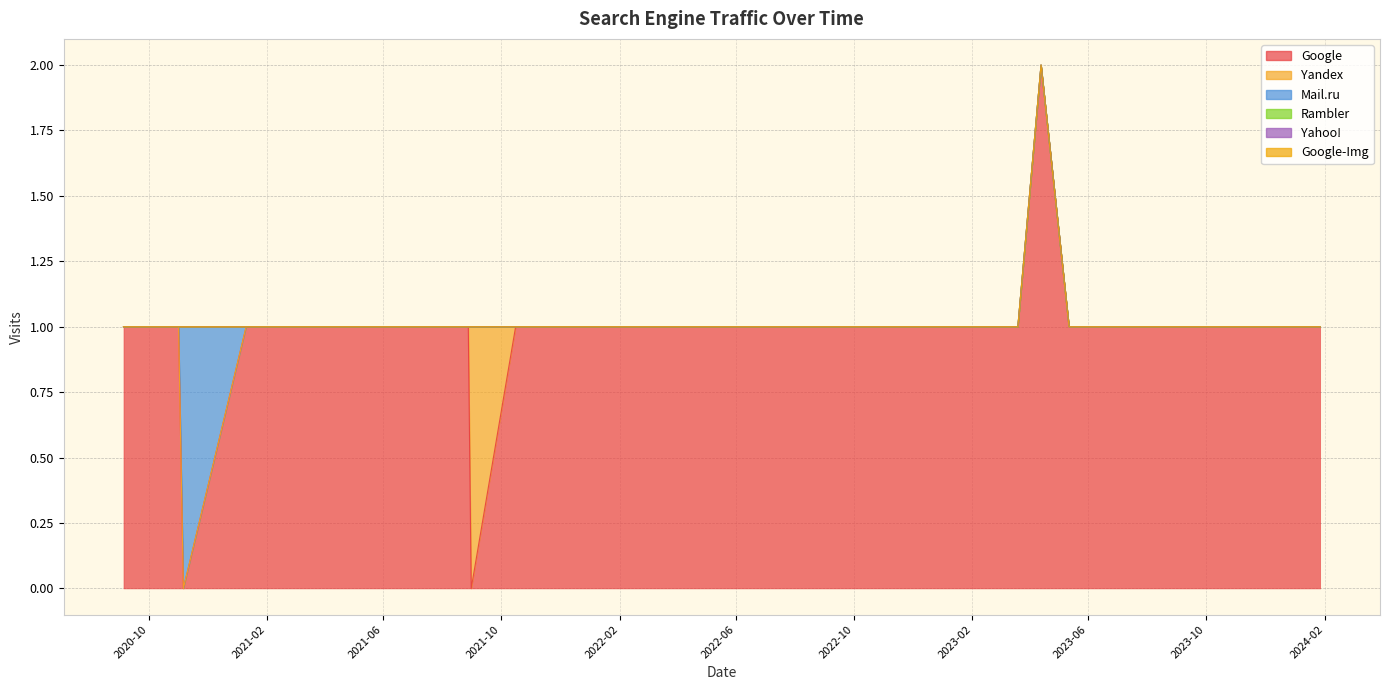

What is the label of the 14th point from the left?

2022-10-15